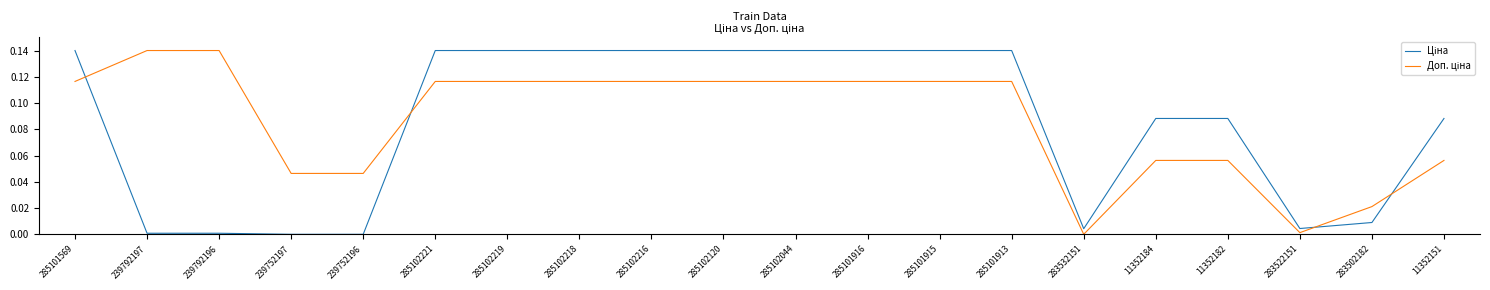

What is the difference between the maximum and minimum values in the Доп. ціна series?

0.1